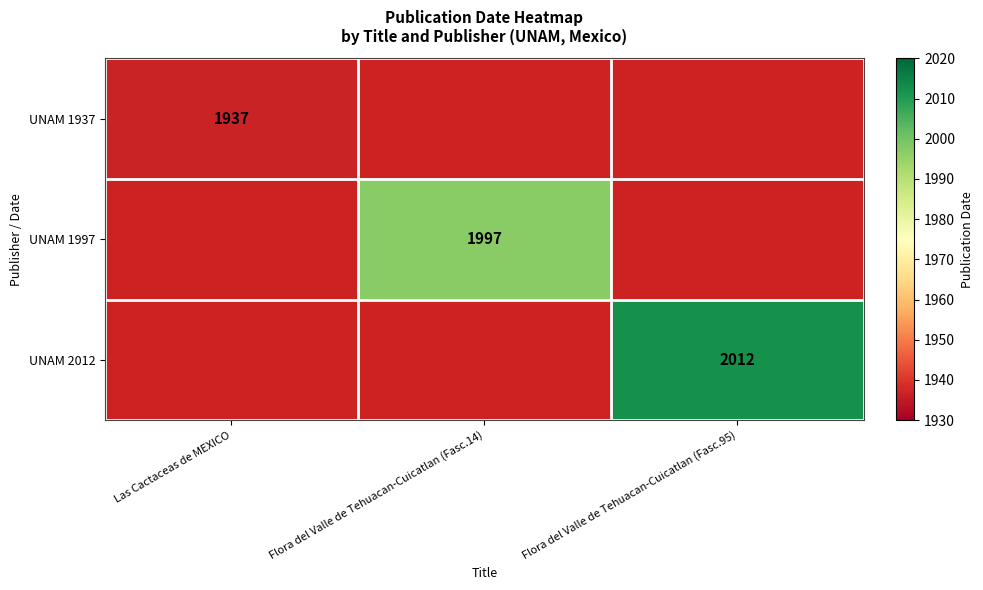

At how many categories does at least one series exceed 1991?

2